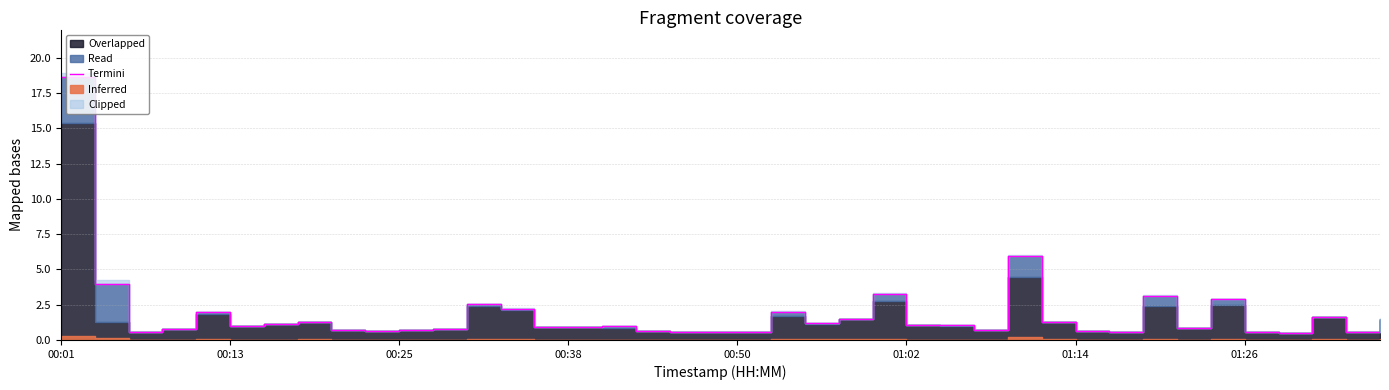

Which category has the highest value across all series?

00:01